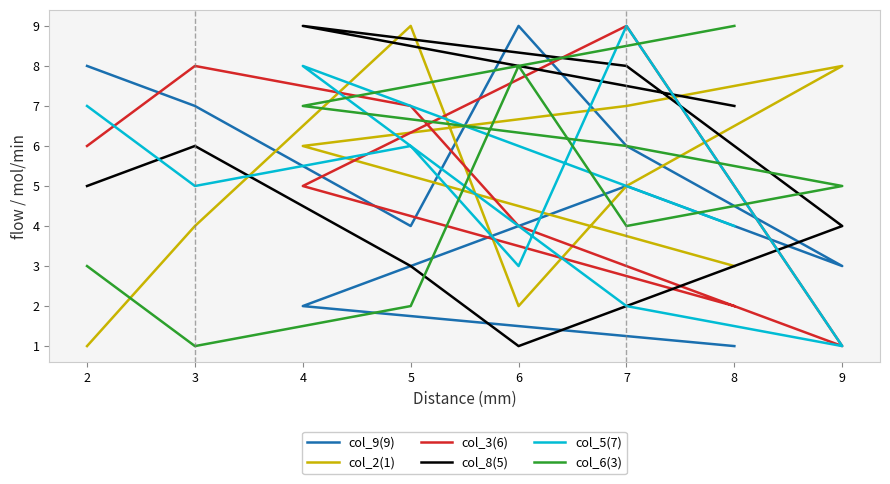

How many intersections are there between col_3(6) and col_2(1)?

5